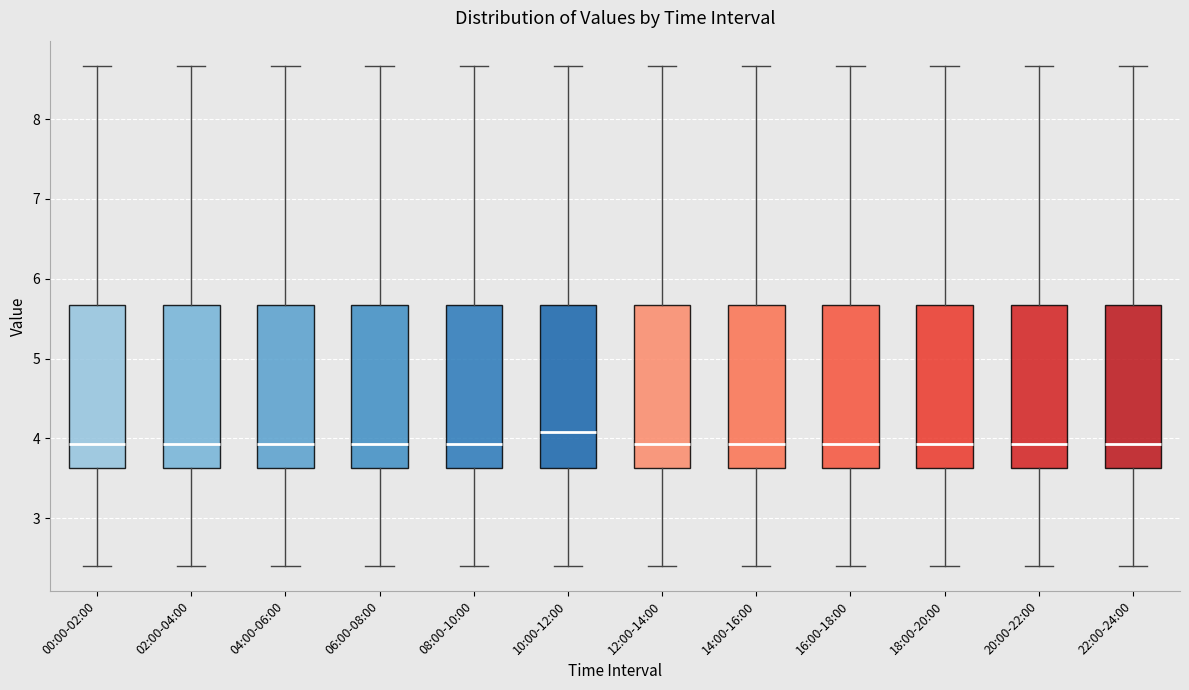

Where is the lower edge of the box for 12:00-14:00 on the y-axis? The values are not printed on the chart, so give them approximately, as read against the axis.

3.6